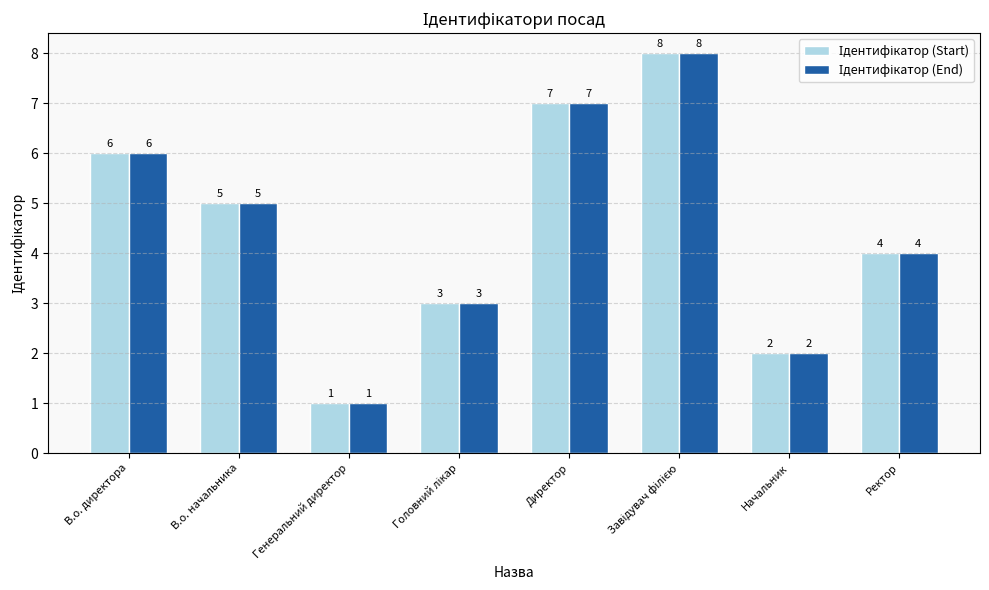

What is the greatest value displayed?

8